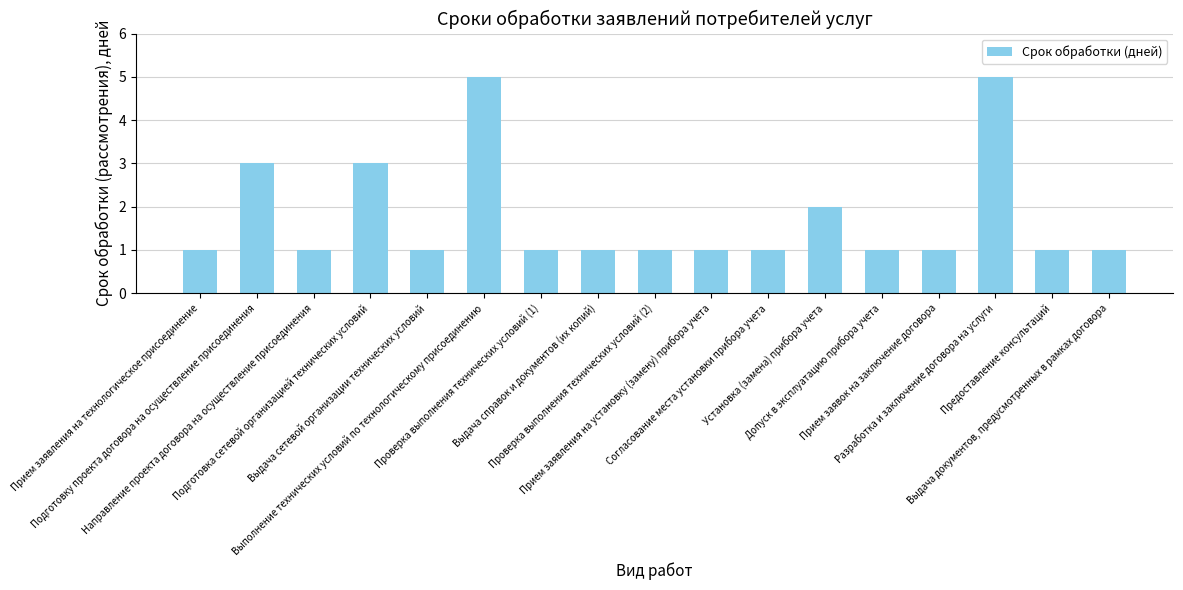

What is the label of the 4th bar from the left?

Подготовка сетевой организацией технических условий